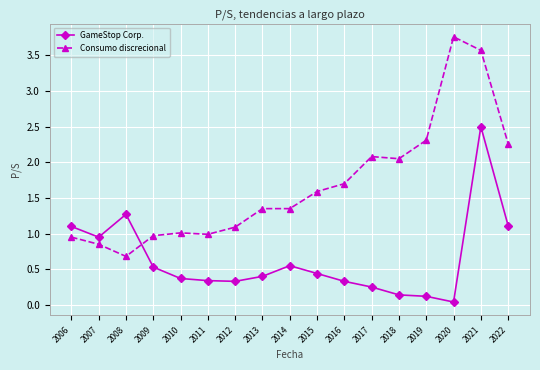

True or false: GameStop Corp. has more than 0 points higher than both neighbors.

True